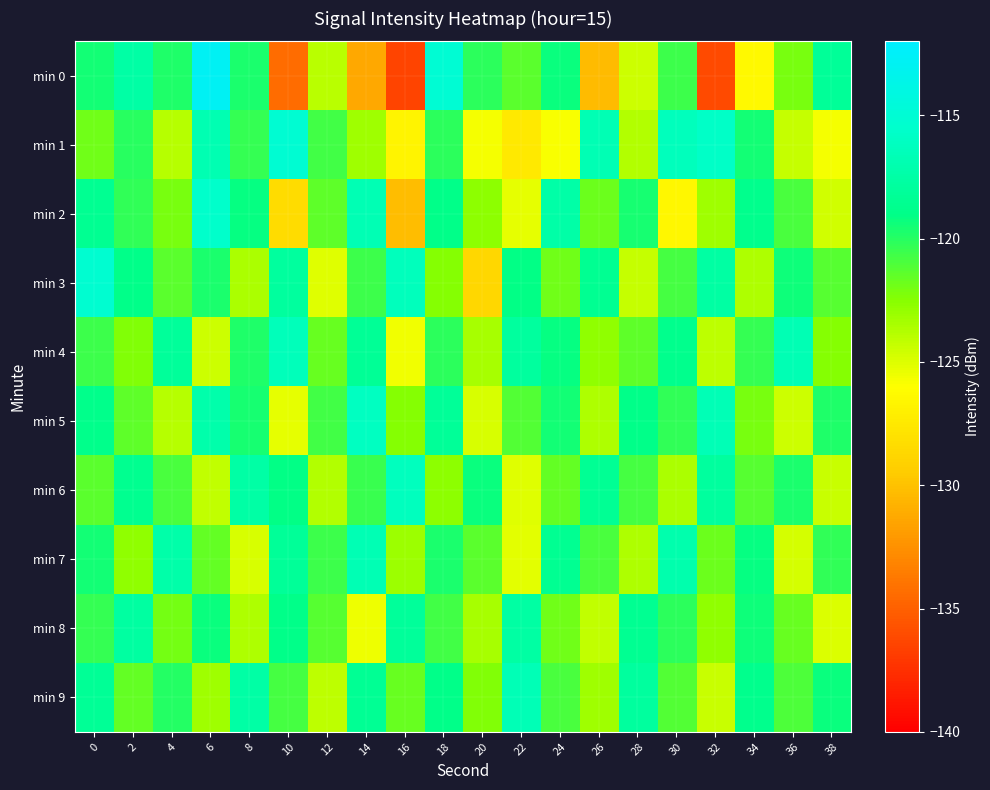

How many categories are shown in the chart?

20